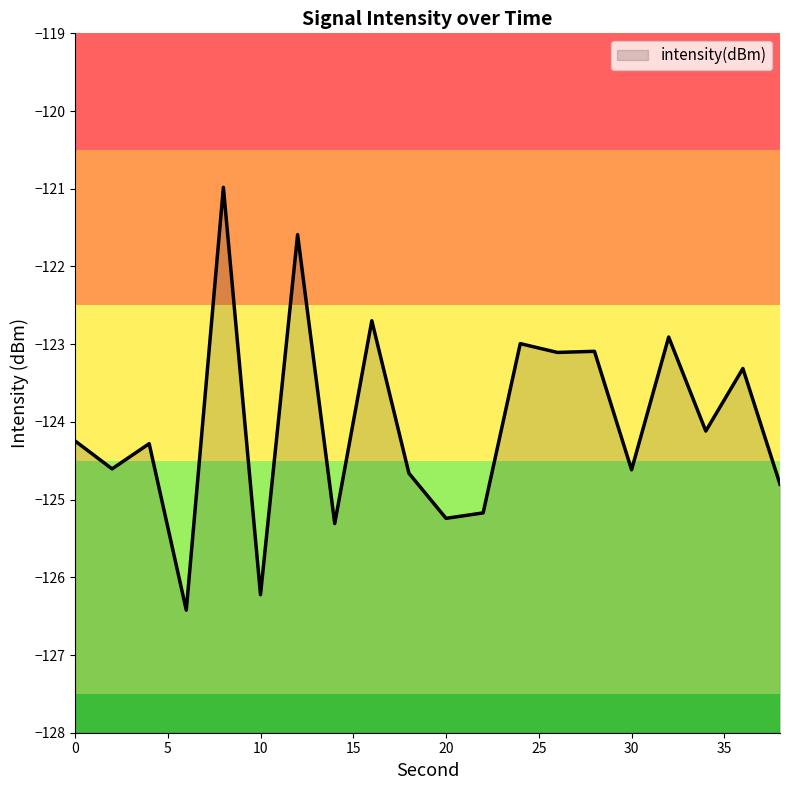

Where does the data first go above -124?

8